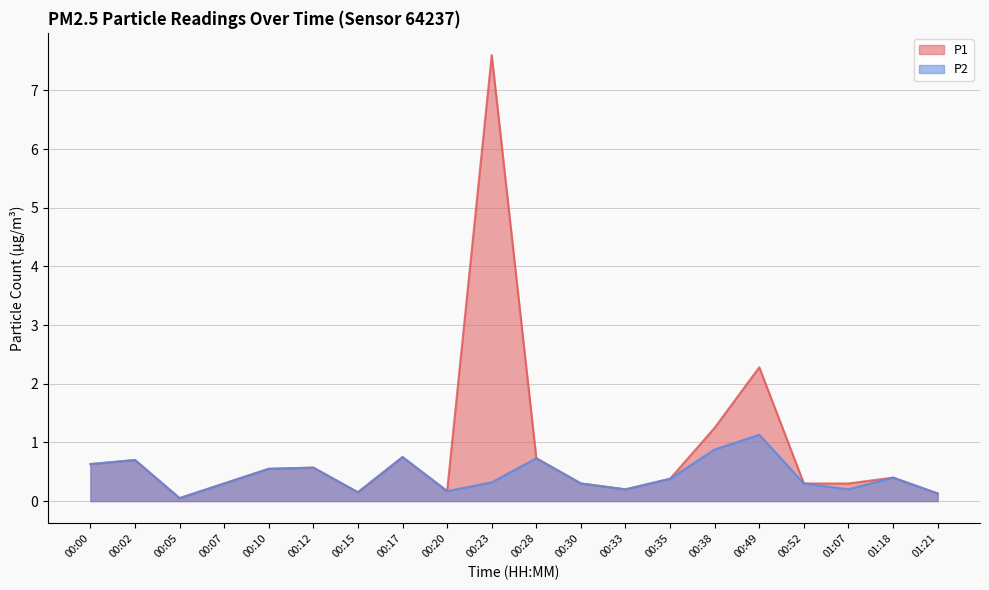

The P2 series shows 0.6 at 00:12. True or false?

True